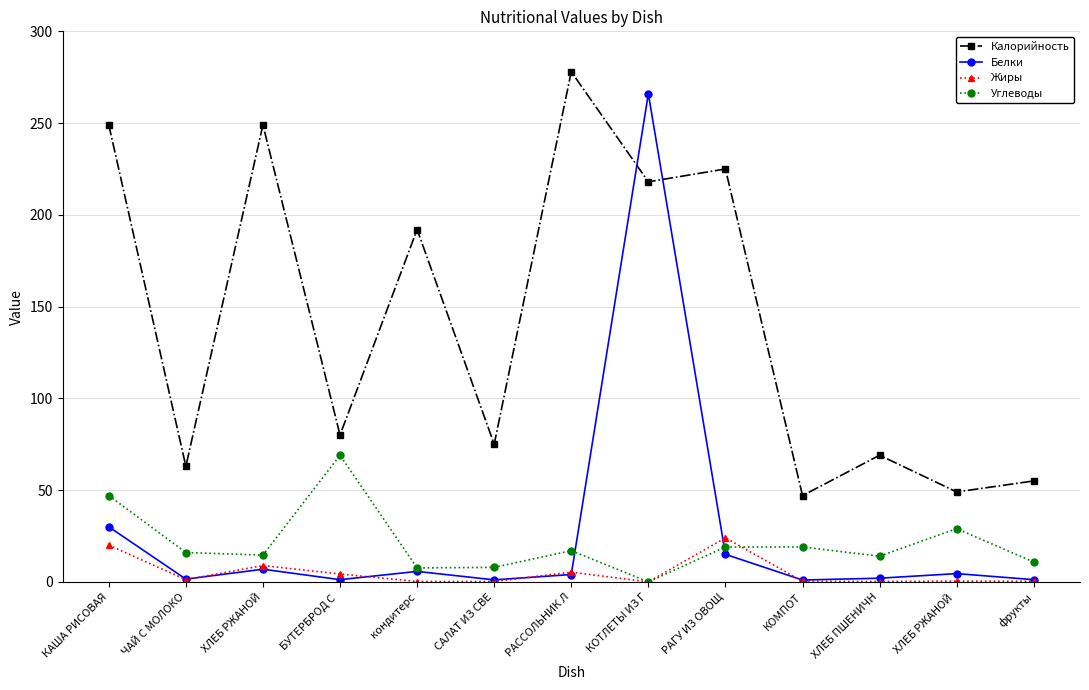

Which series has the largest range (max minus min)?

Белки